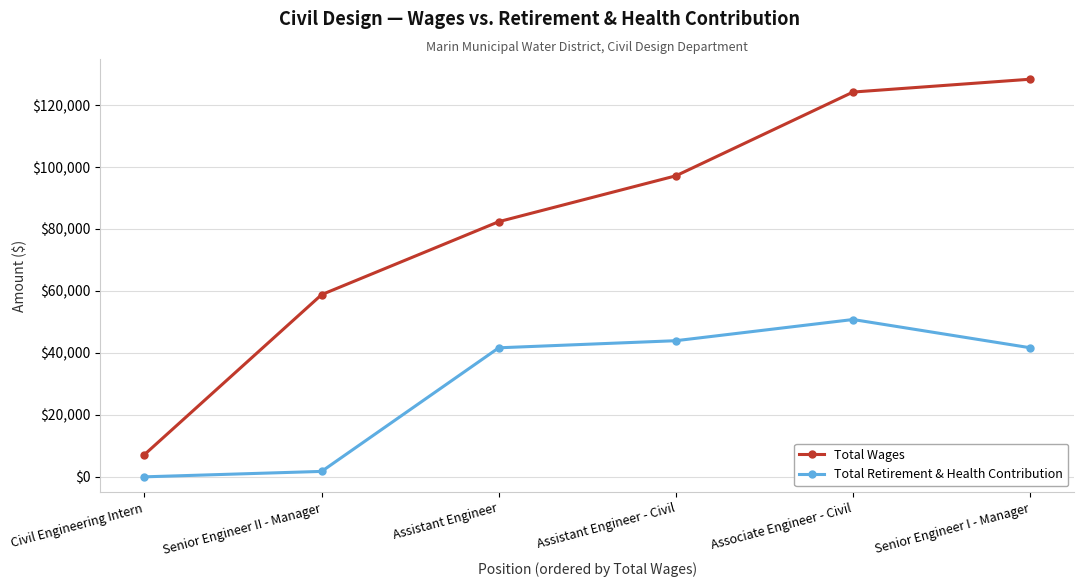

Does the chart have visible grid lines?

Yes